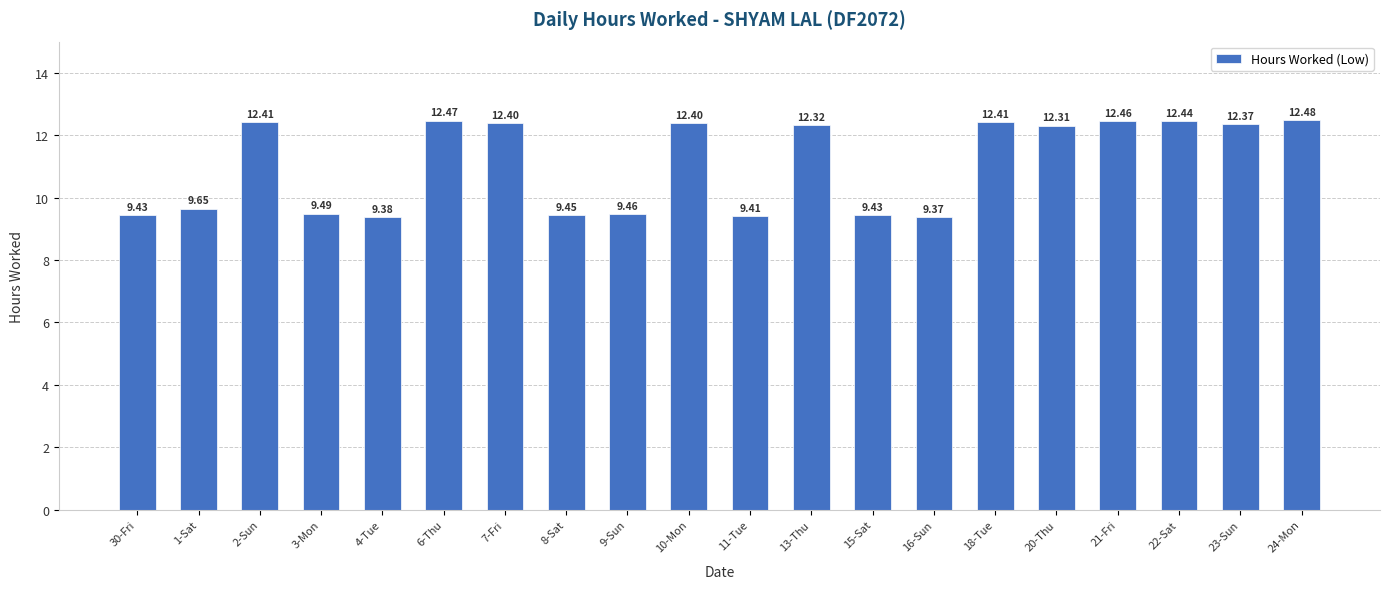

At which label is the value closest to 10?

1-Sat